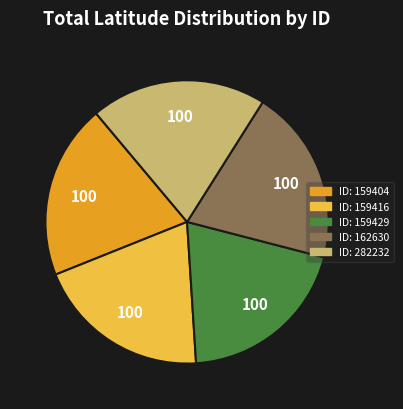

Does any single category account for the majority?

No